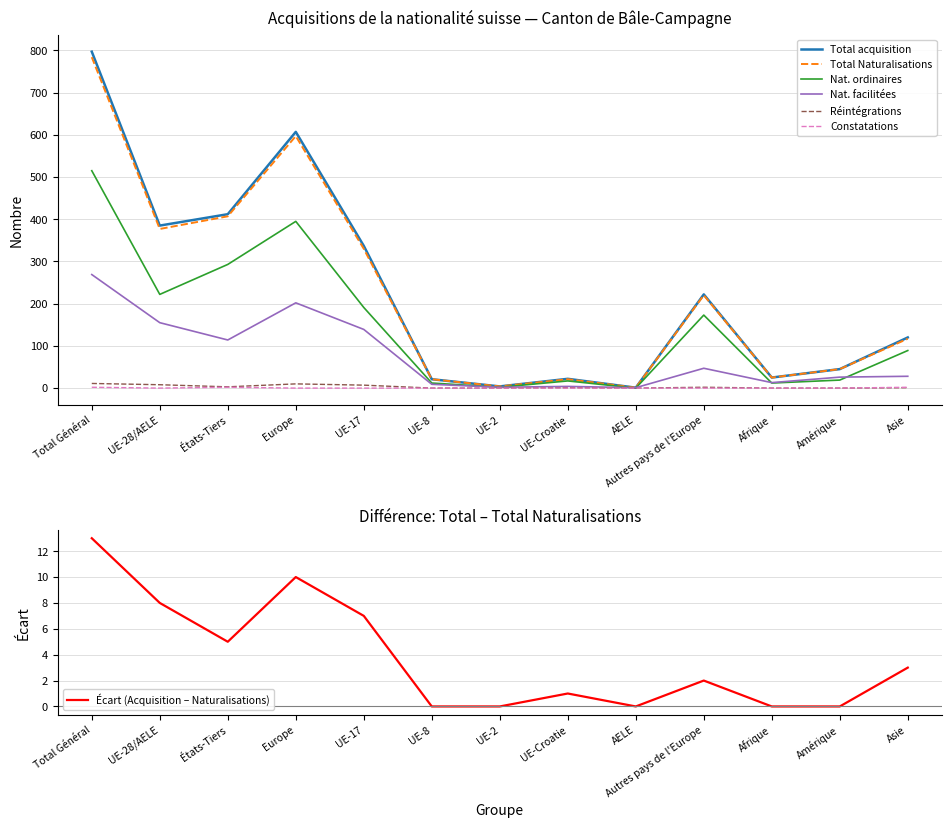

At which category does Total Naturalisations reach its first local valley?

UE-28/AELE